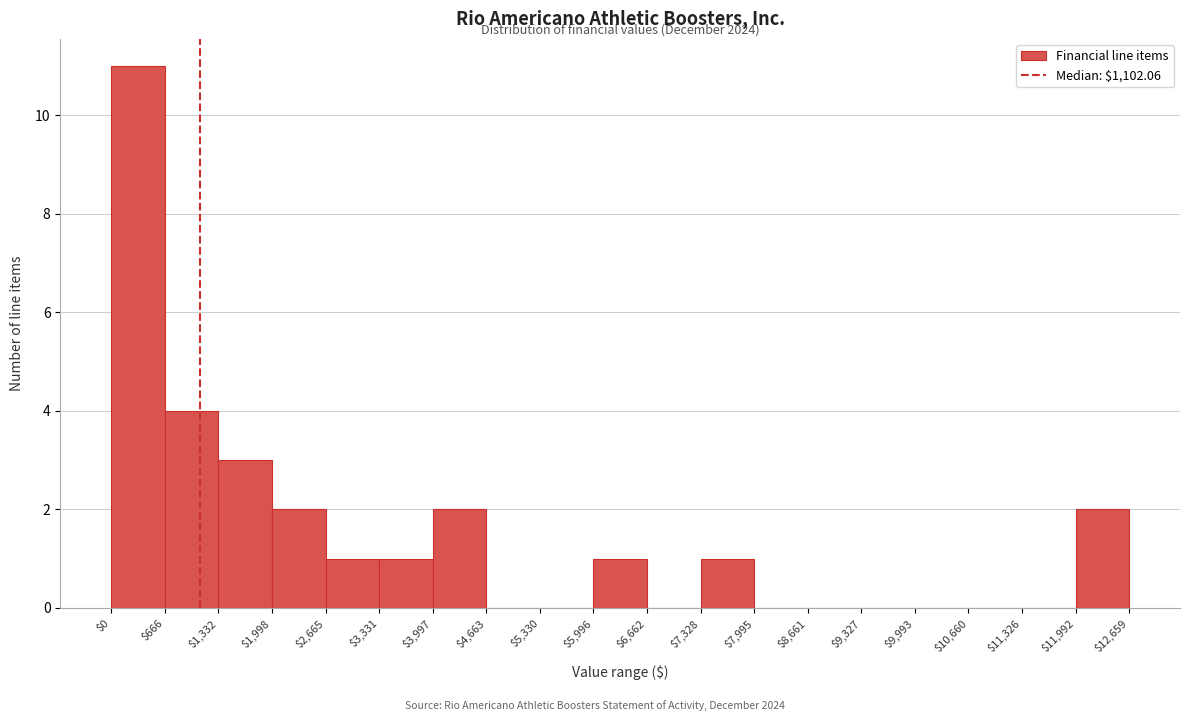

Which range on the x-axis has the tallest bar?

$0 to $666